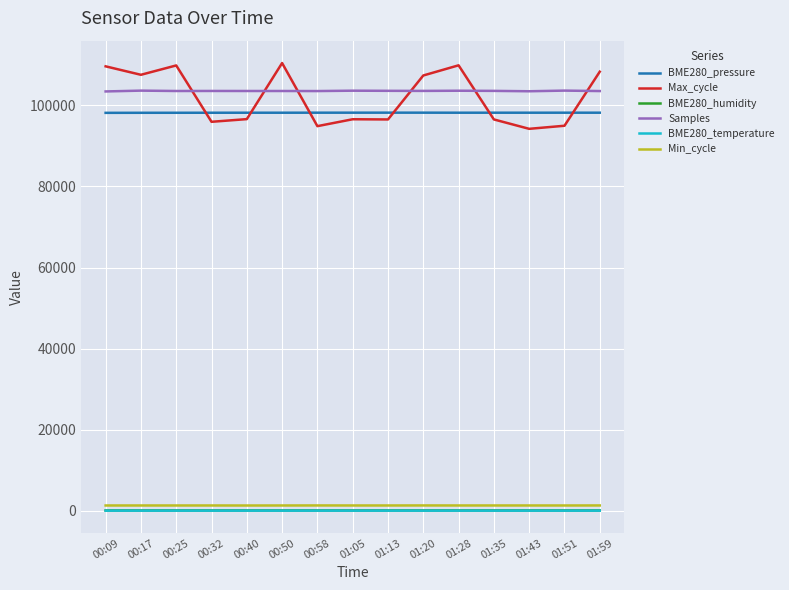

The value of Max_cycle at 01:13 is 29049.5. True or false?

False